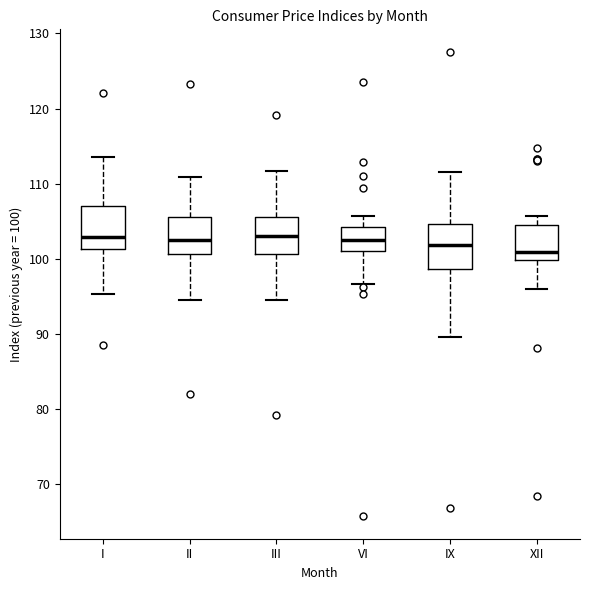

Where does the upper whisker of the box for I end on the y-axis? The values are not printed on the chart, so give them approximately, as read against the axis.

114